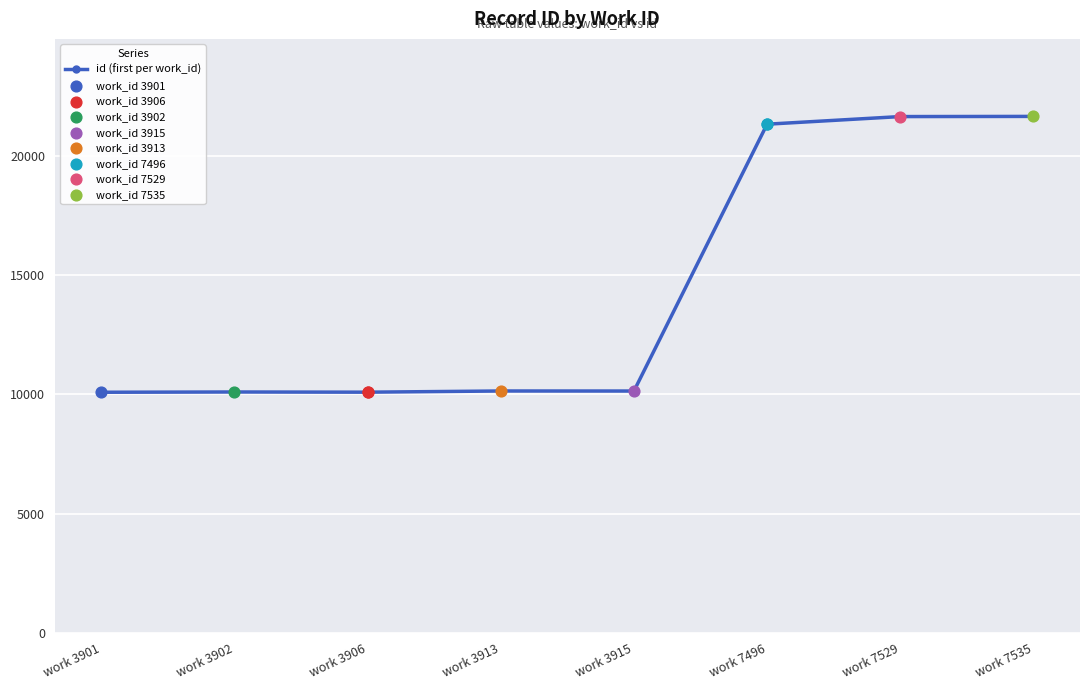

What is the change in value from work 3902 to work 7496?

+11217